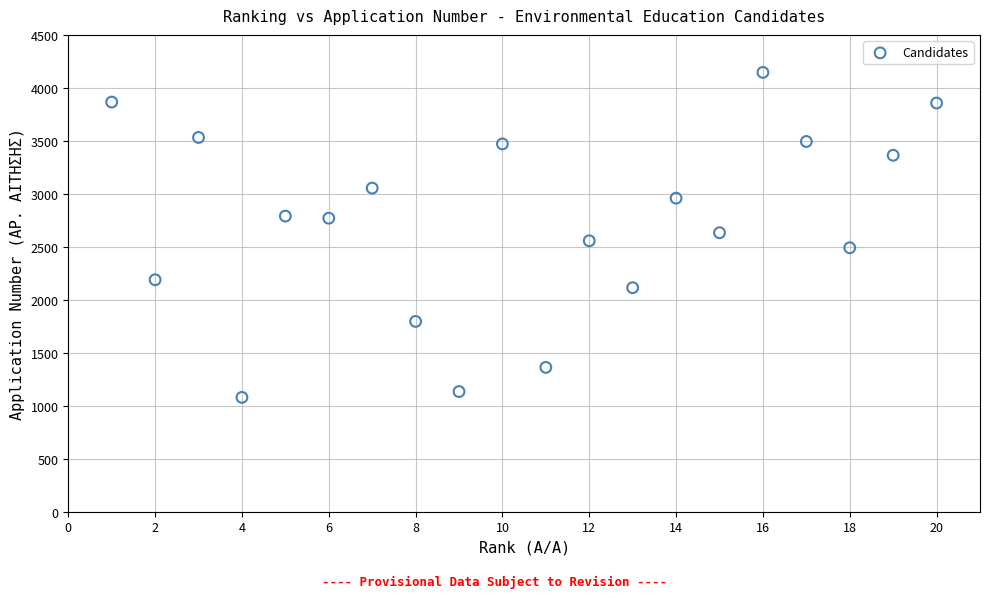

What is the range of X values (max minus min)?

19